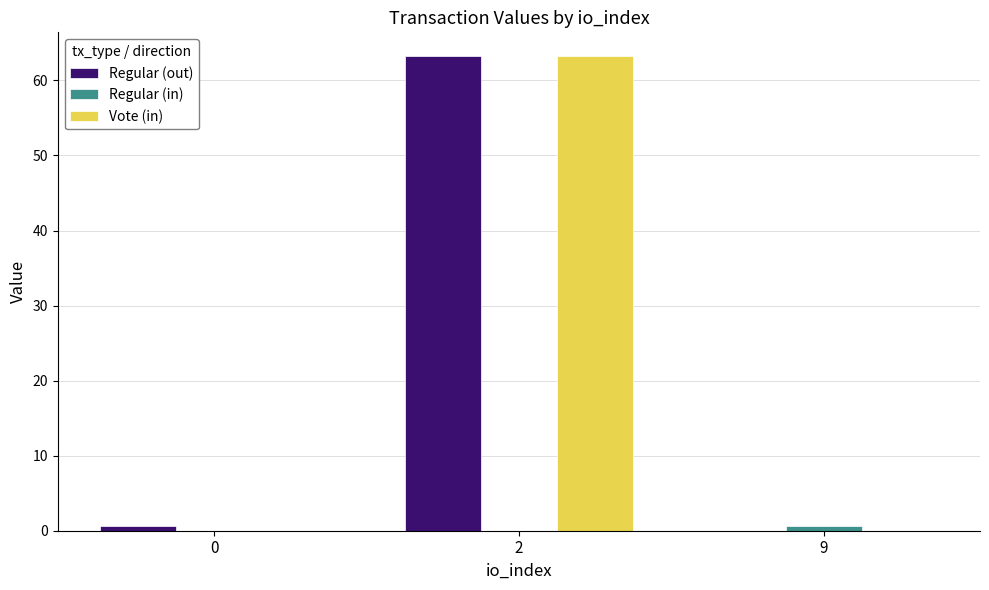

Are the bars grouped side by side (vs. stacked)?

Yes